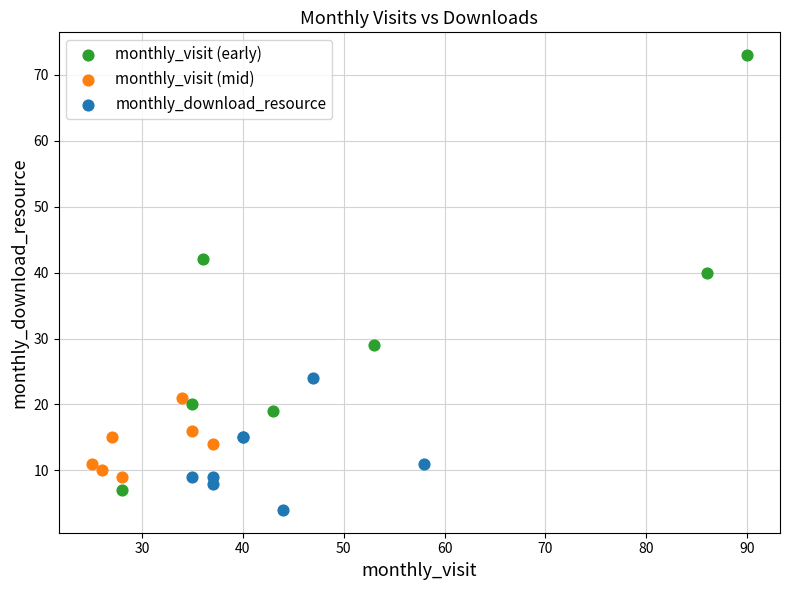

Which series contains the highest Y value?

monthly_visit (early)